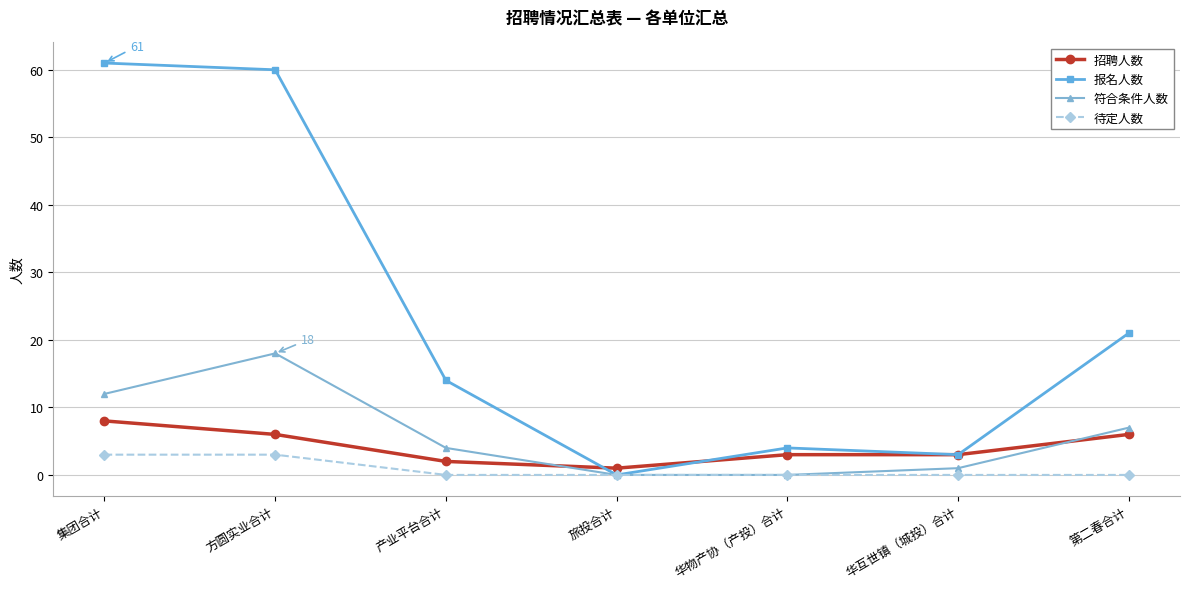

Which series changed the most between 旅投合计 and 华互世镇（城投）合计?

报名人数